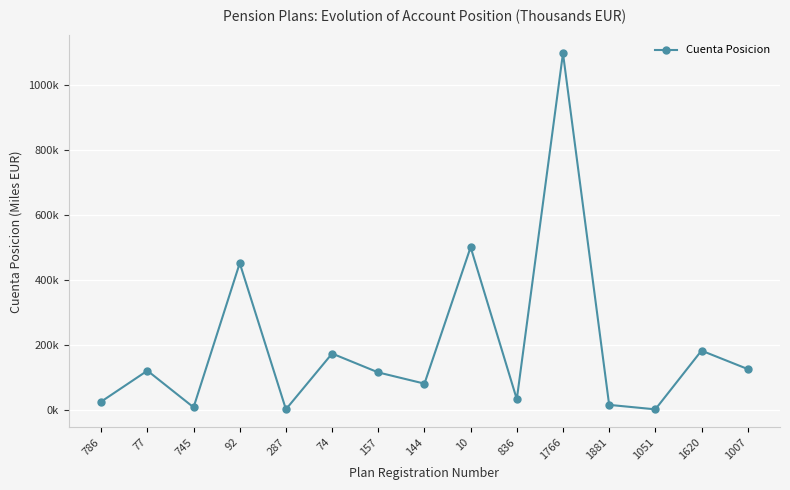

Reading left to right, transcribe all the data shown in this chart.

25676	120962	8117	452307	1916	173733	115566	81049	501536	32988	1098971	15635	1836	182702	126056